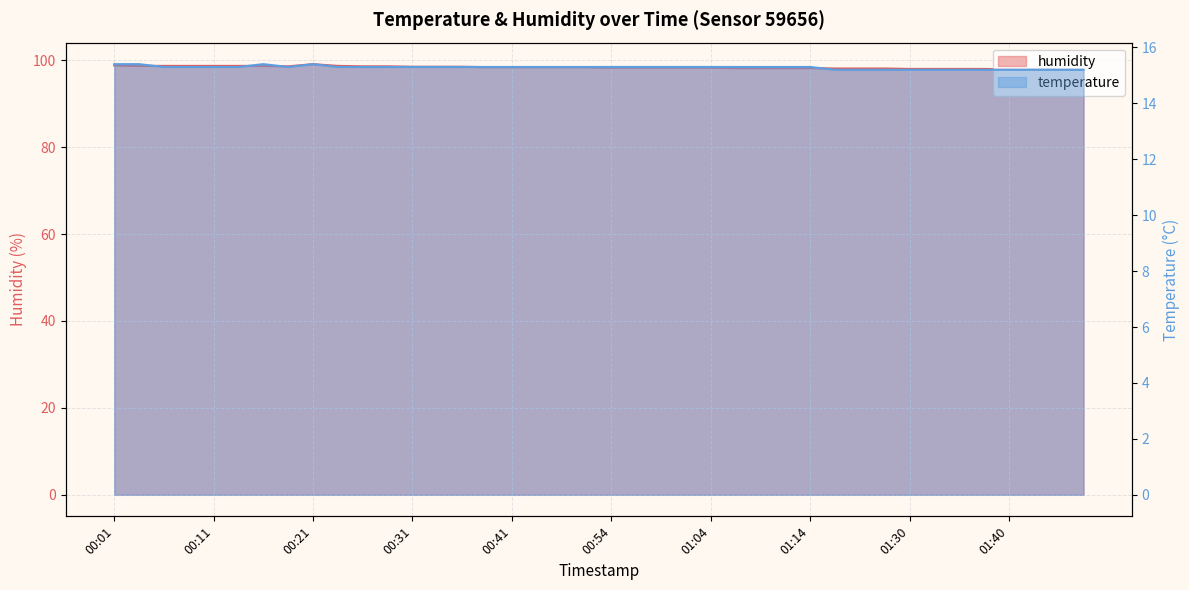

How many interior local peaks does the temperature series have?

2